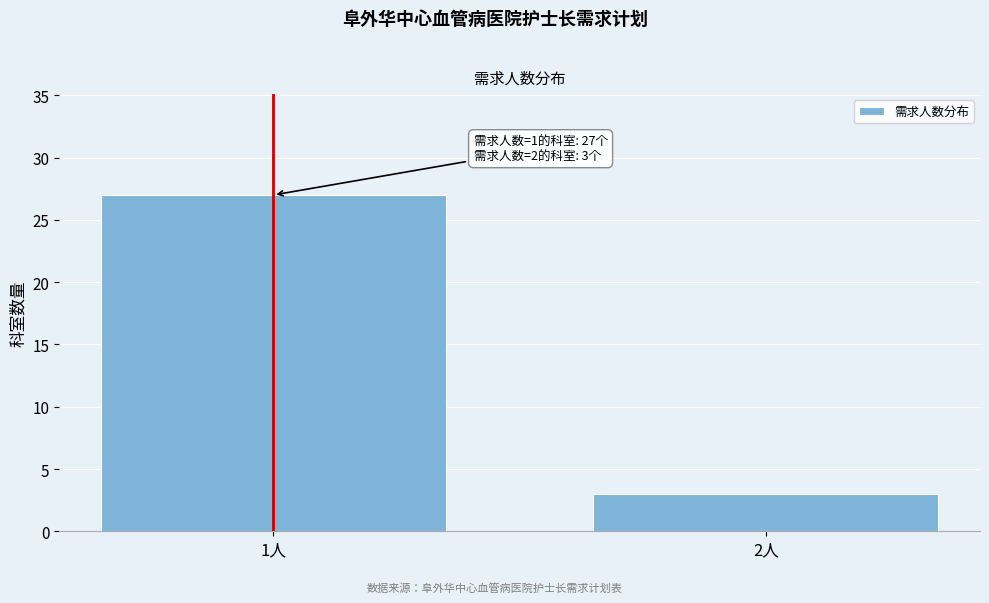

Reading right to left, transcribe all the data shown in this chart.

2人=3	1人=27